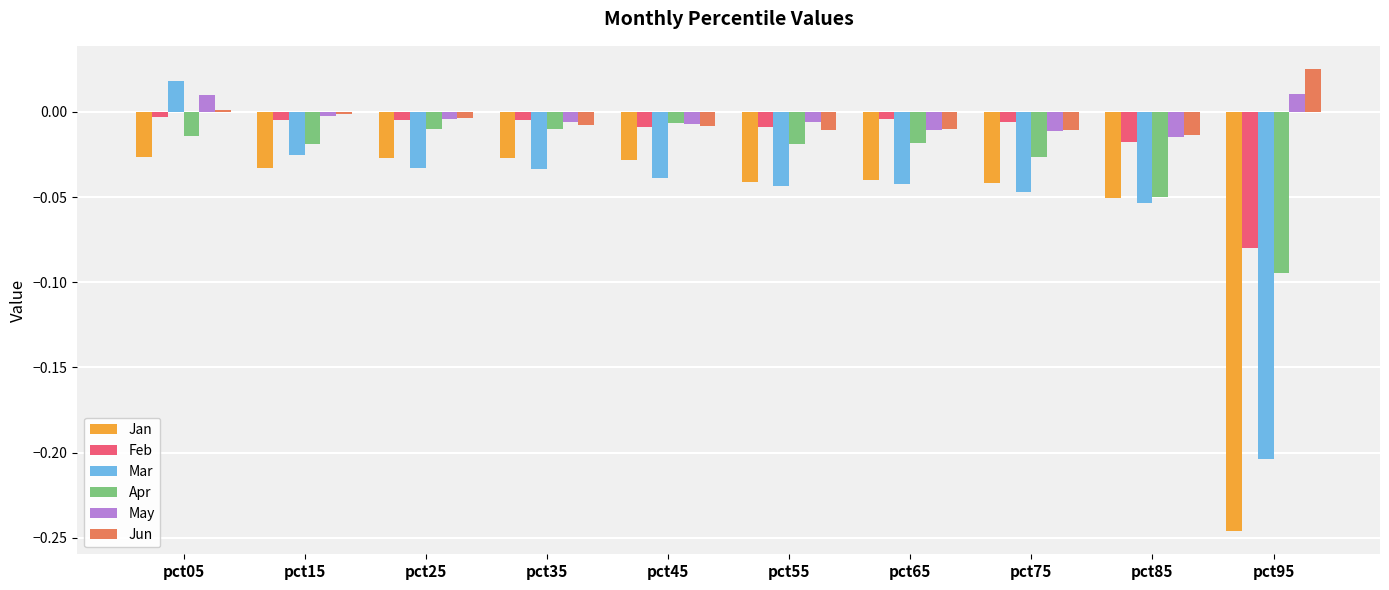

How many series are shown in this chart?

6